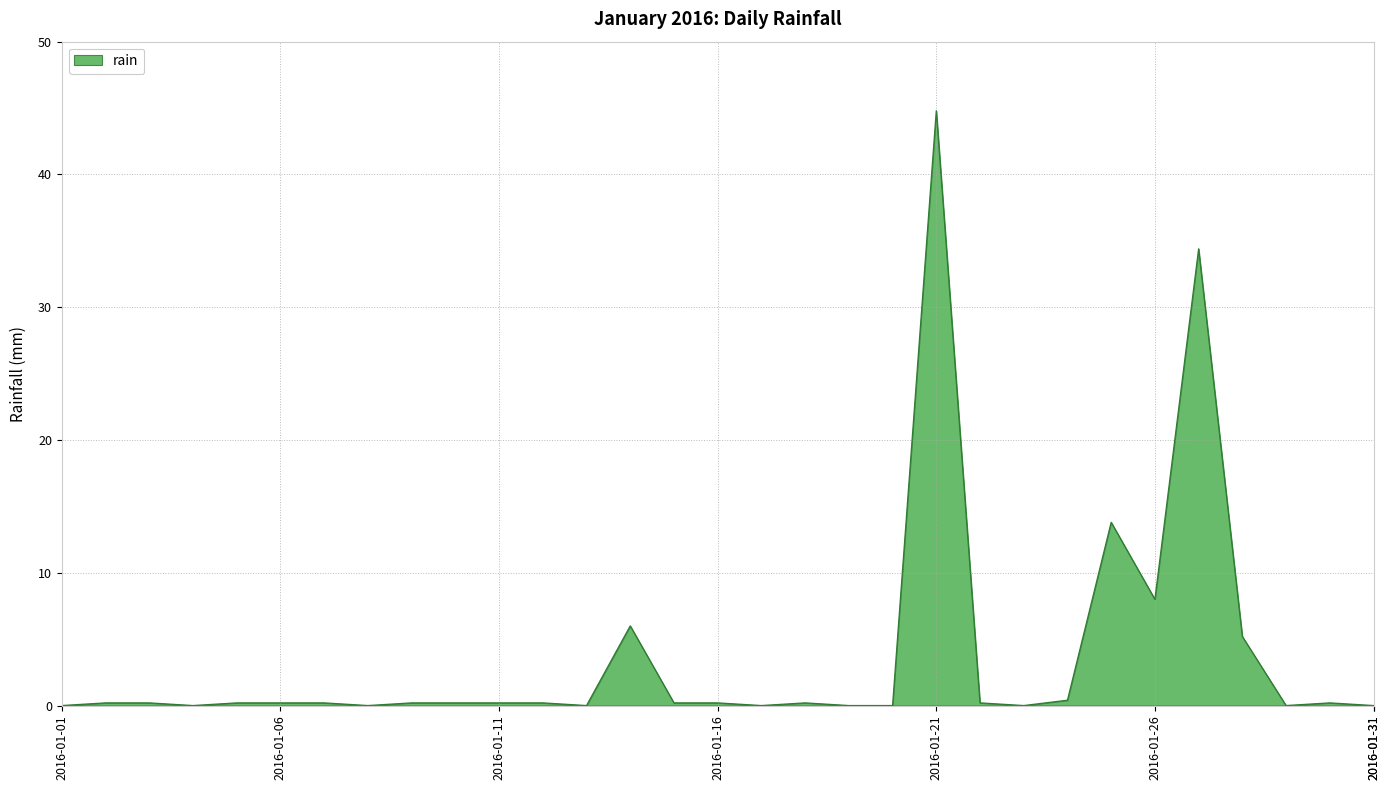

What is the greatest value displayed?

44.8